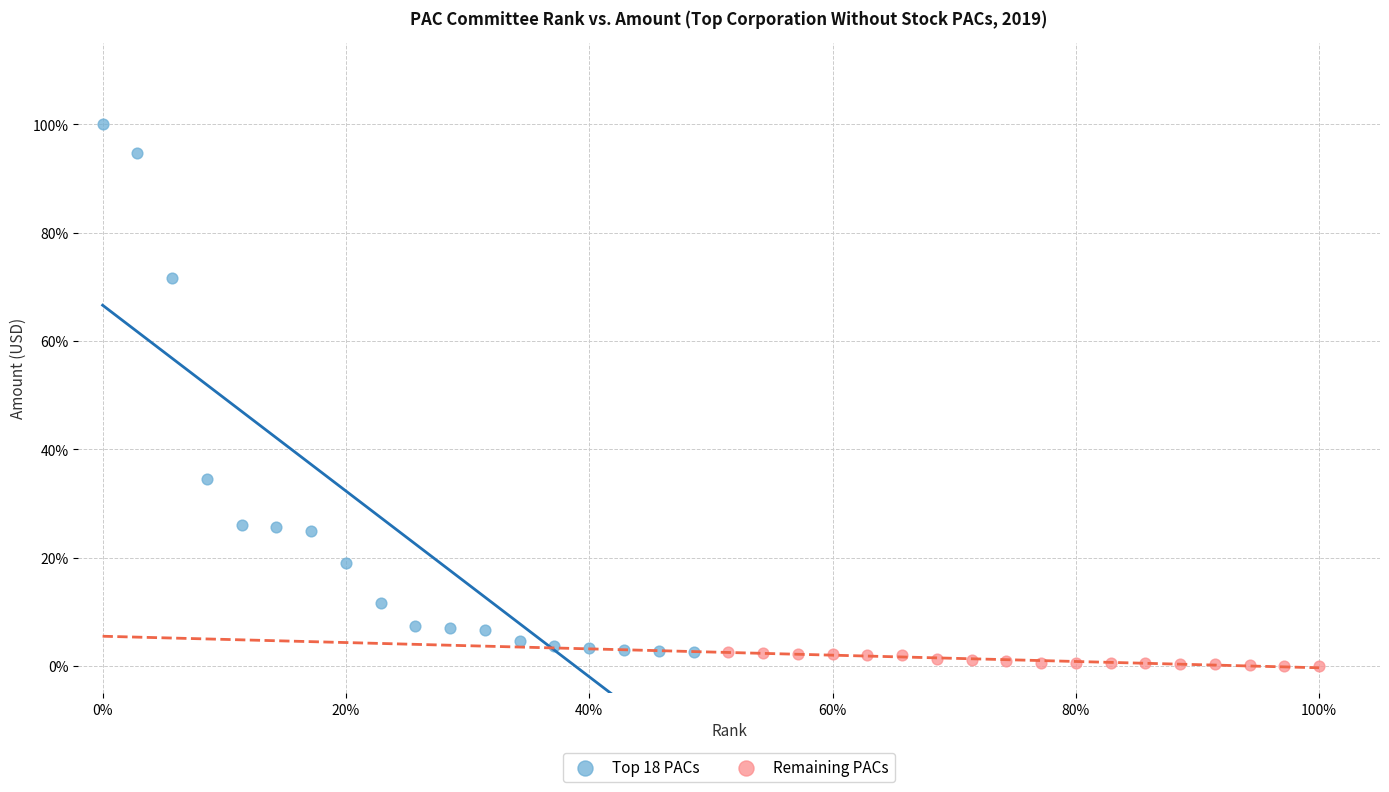

What are all the series names shown in the legend?

Top 18 PACs, Remaining PACs